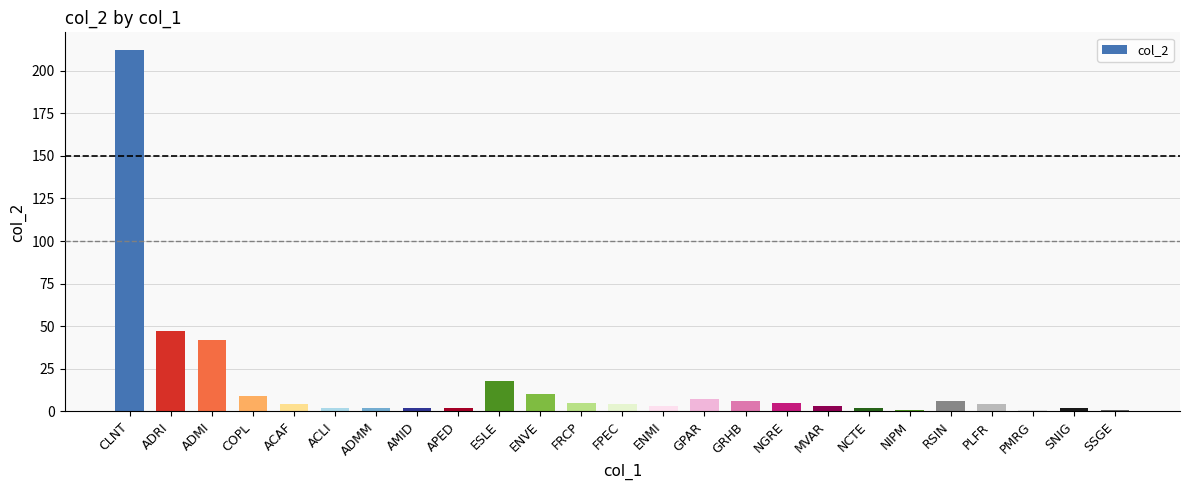

What is the sum of the values at CLNT and PMRG?

213